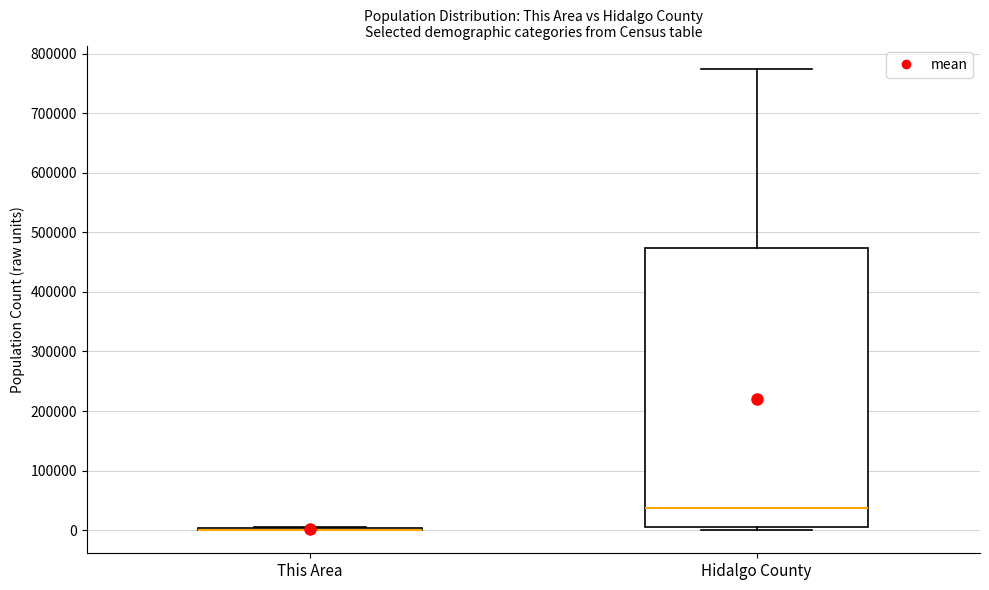

Comparing the boxes themselves (not the whiskers), which one is the tallest?

Hidalgo County